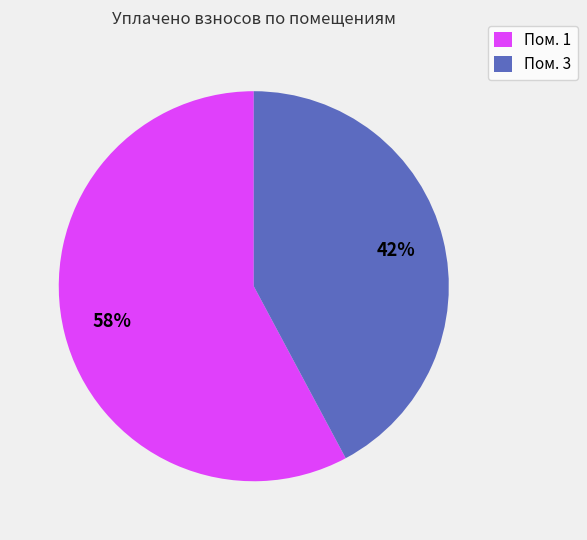

What is the smallest slice in the pie chart?

Пом. 3